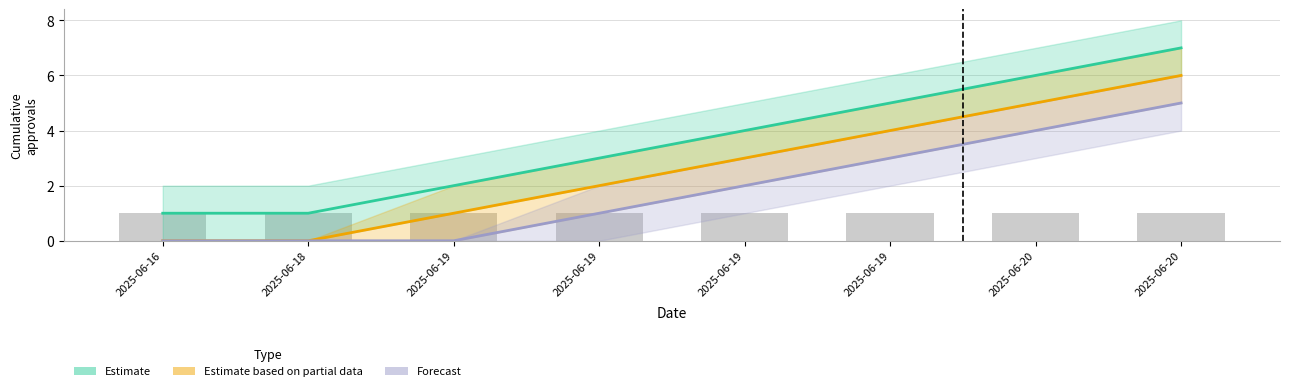

Reading left to right, extract all data points from this chart.

Estimate: 1	1	2	3	4	5	6	7
Estimate based on partial data: 0	0	1	2	3	4	5	6
Forecast: 0	0	0	1	2	3	4	5